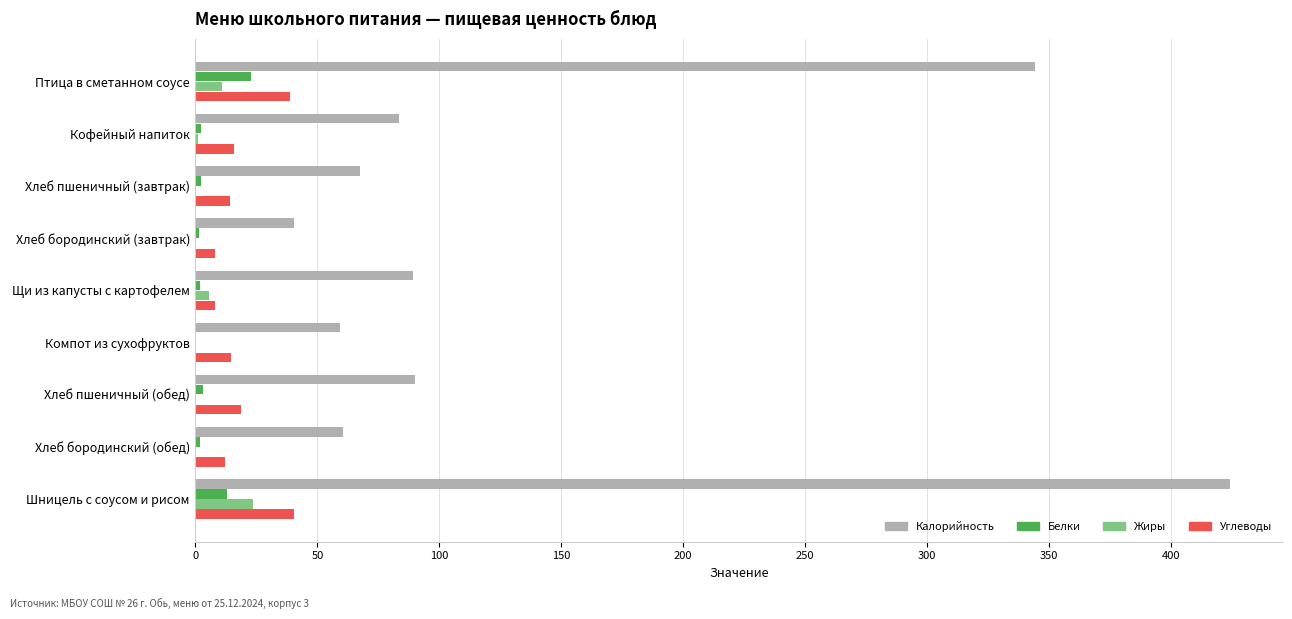

What is the highest value of the Белки series?

23.0